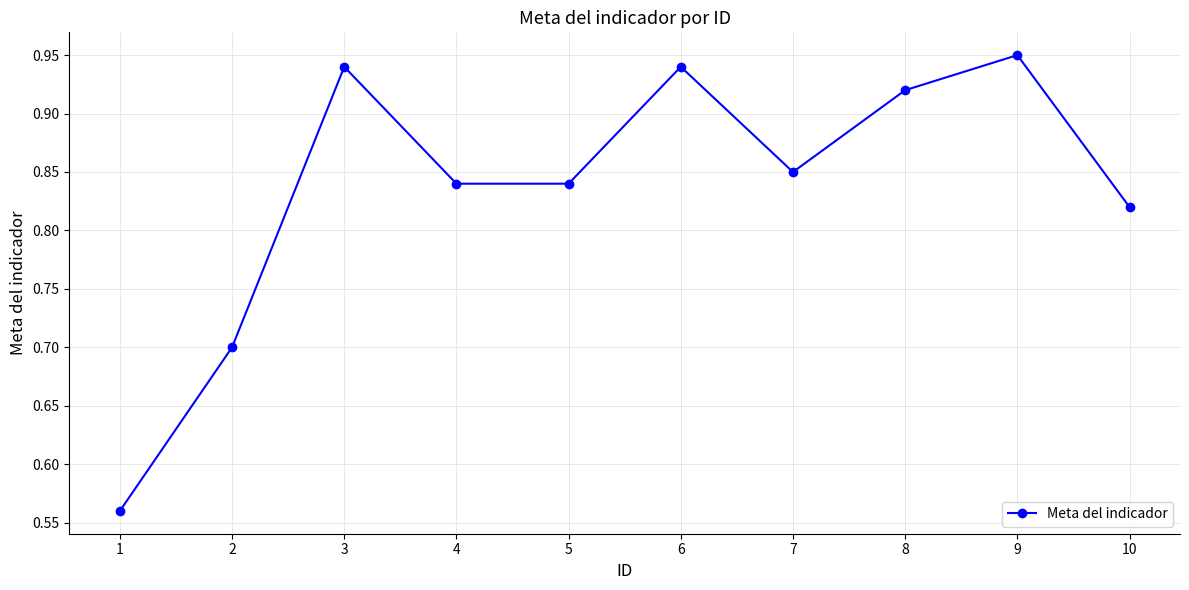

What is the difference between the maximum and minimum values?

0.4